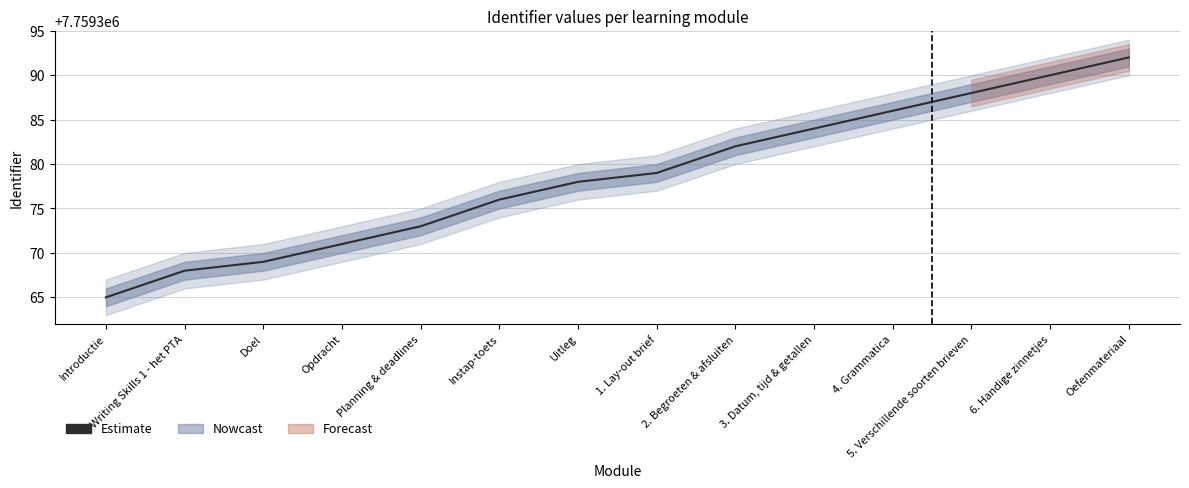

What is the label of the 13th point from the left?

6. Handige zinnetjes